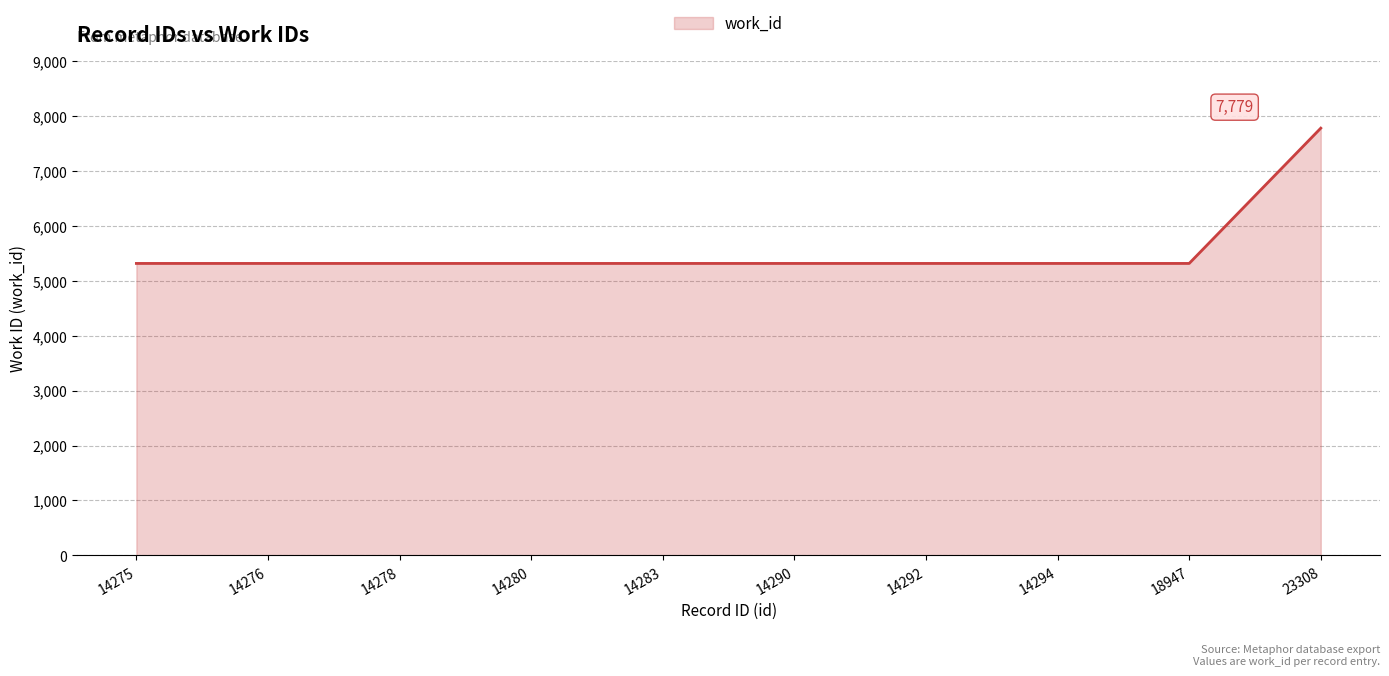

Does the chart display data point markers on the line(s)?

No